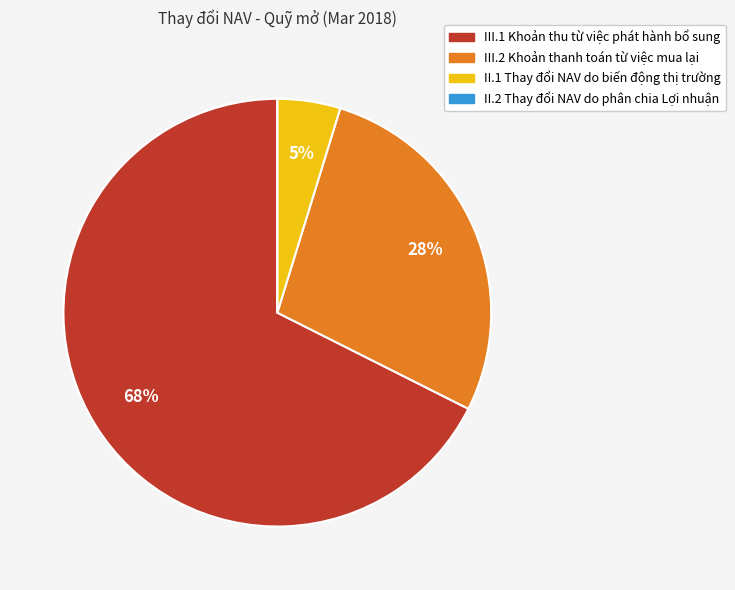

To the nearest percent, what is the combined percentage of II.1 Thay đổi NAV do biến động thị trường and III.1 Khoản thu từ việc phát hành bổ sung?

72%